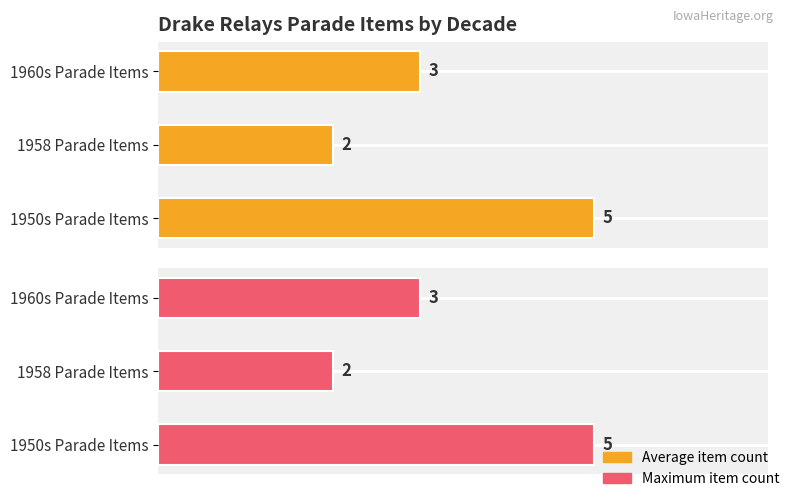

Is the value of Average item count at 1950s Parade Items greater than the value of Maximum item count at 1950s Parade Items?

No